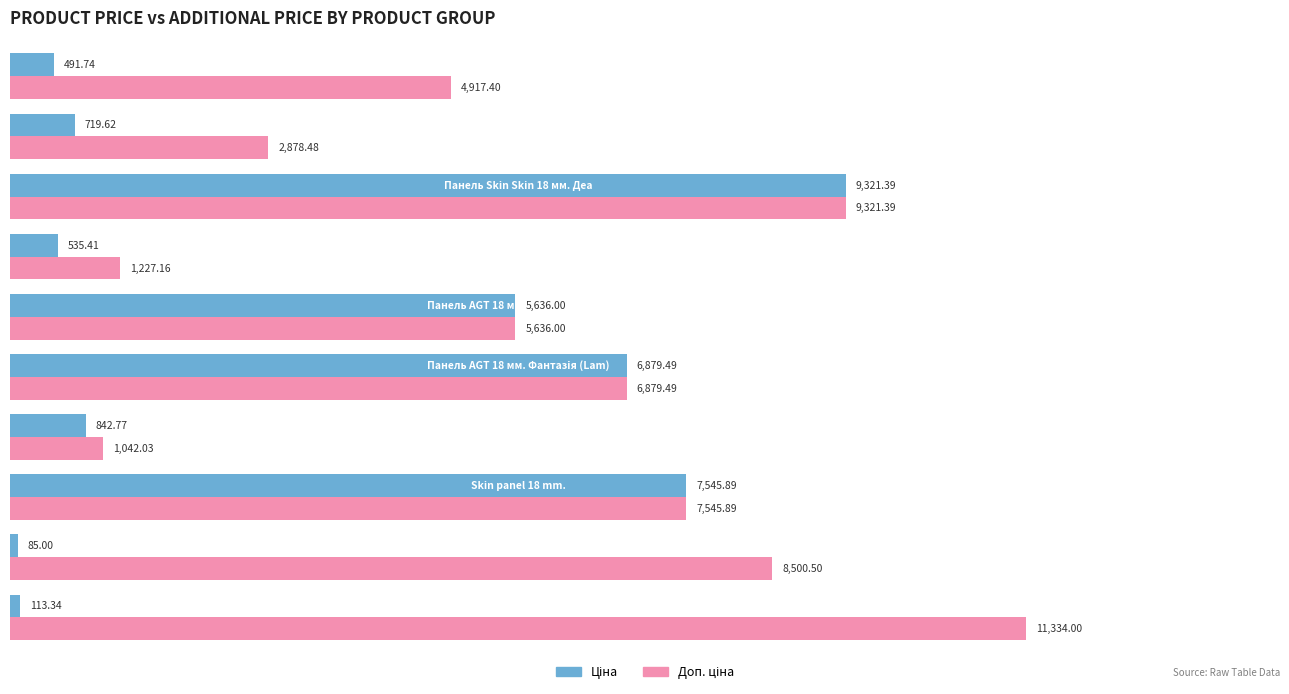

At how many categories does at least one series exceed 3842?

7